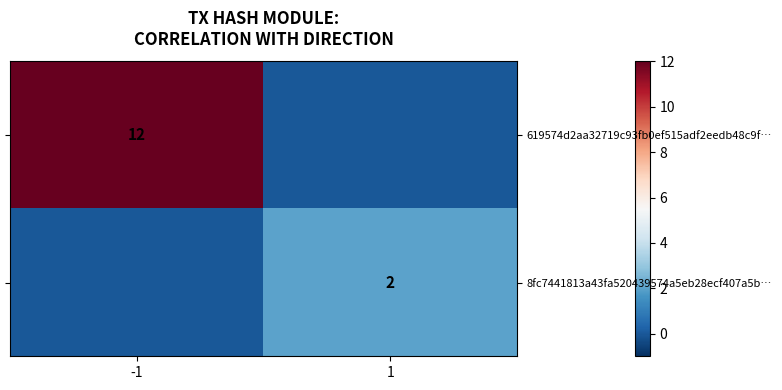

Which series has the widest spread of values?

619574d2aa32719c93fb0ef515adf2eedb48c9f…